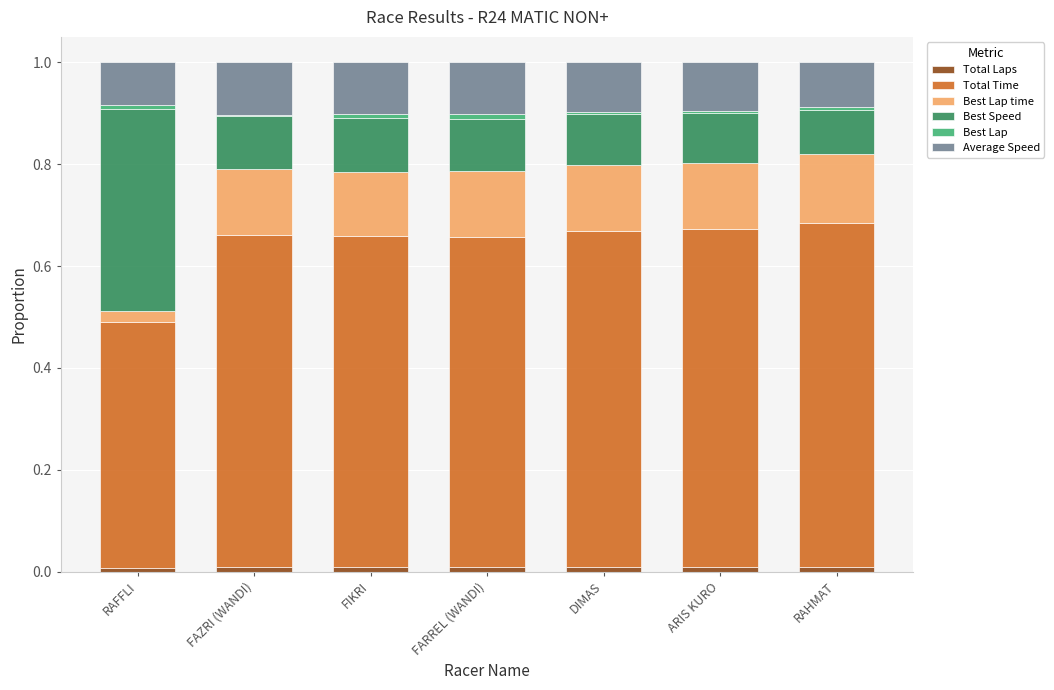

How many bars are there in total?

7